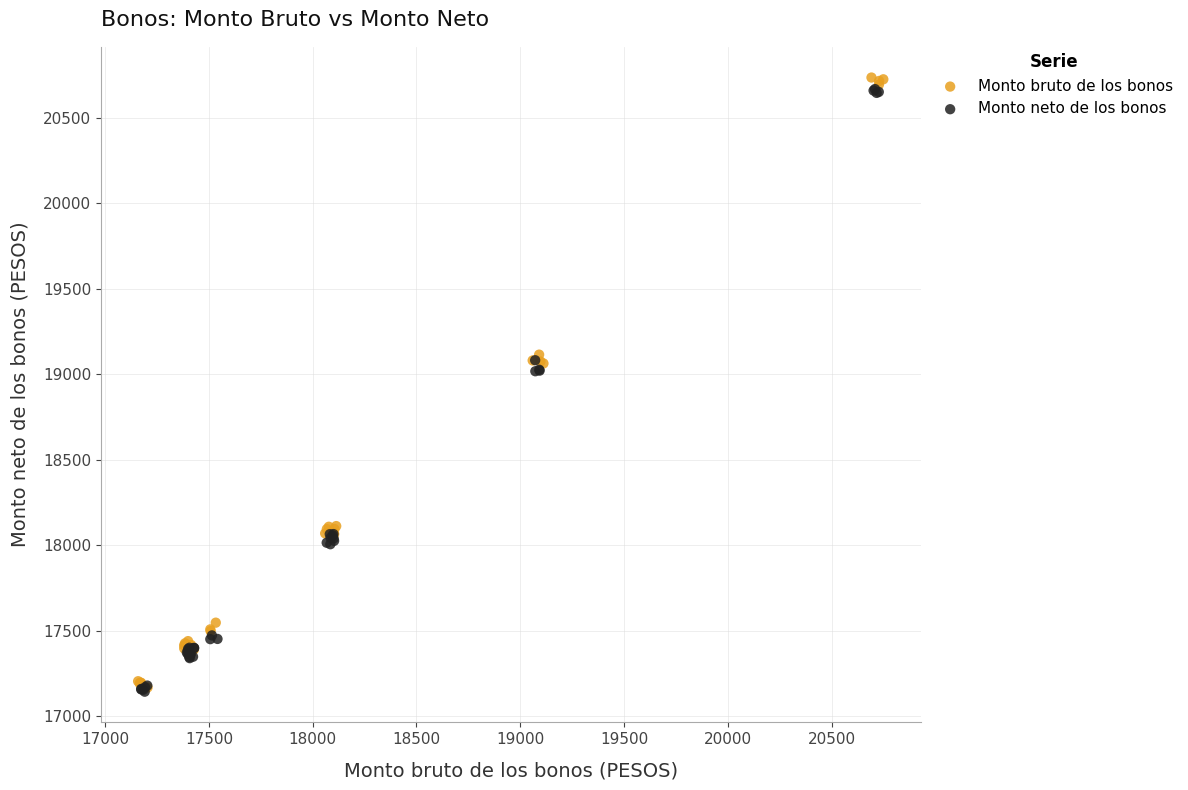

Which series reaches the maximum Y coordinate?

Monto bruto de los bonos